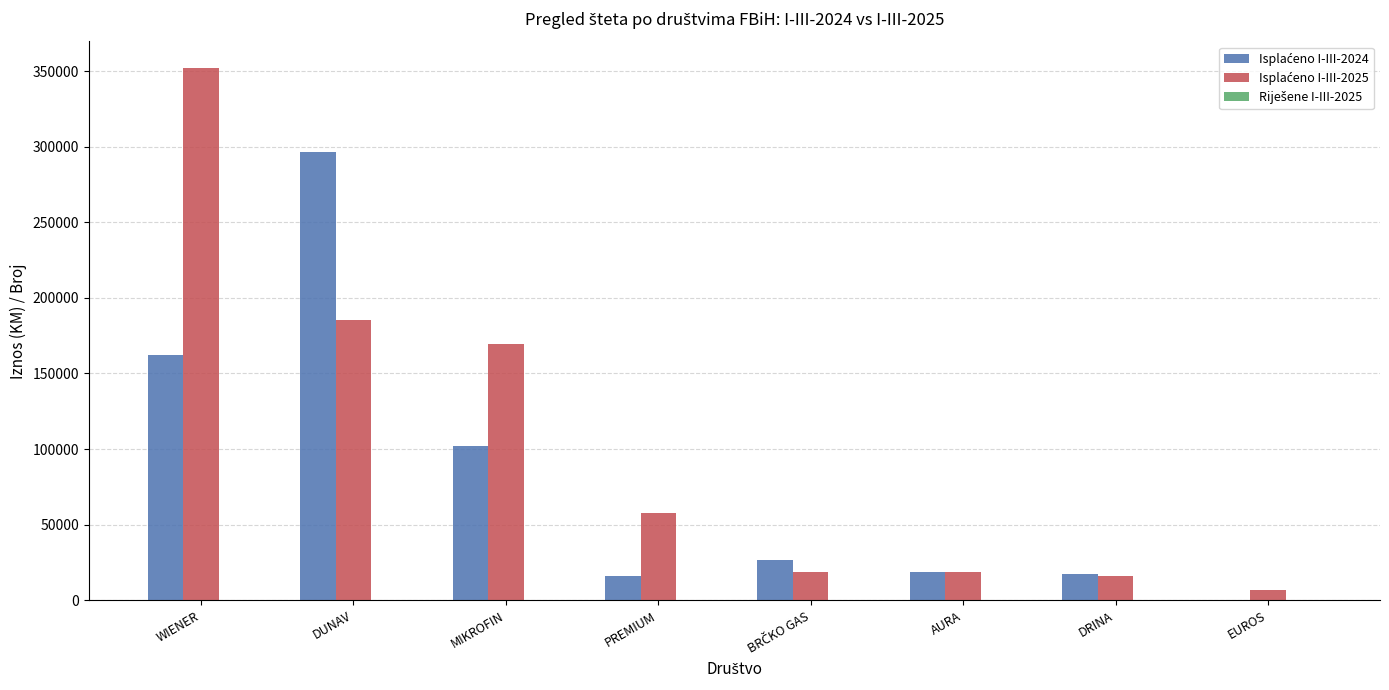

At which category is the sum across all series the highest?

WIENER